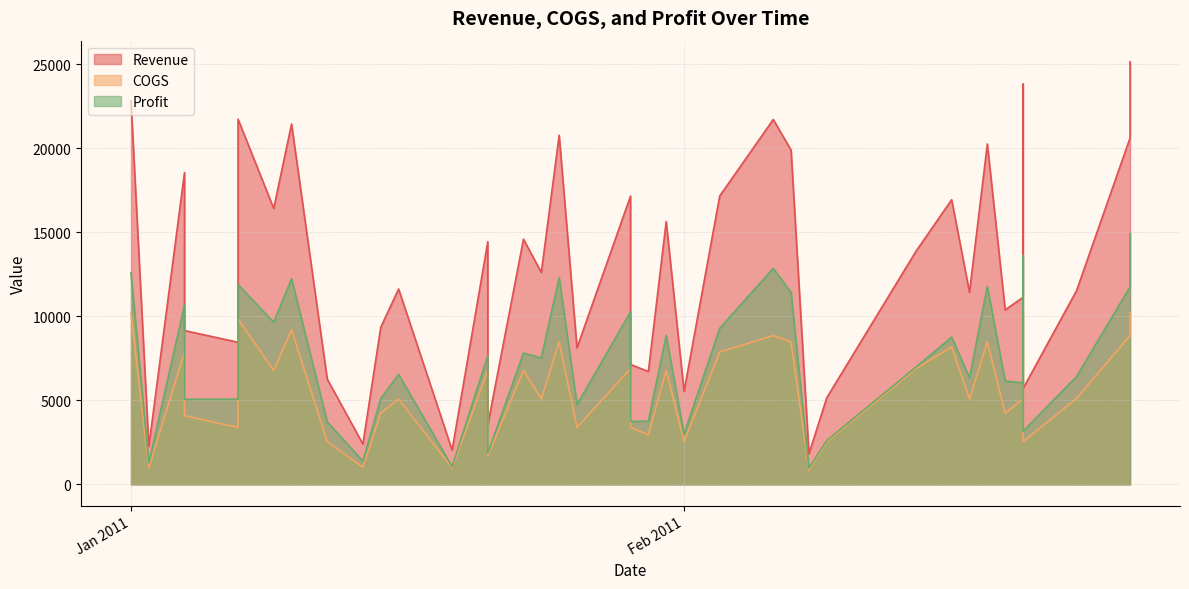

True or false: Profit and Revenue cross at least once.

False